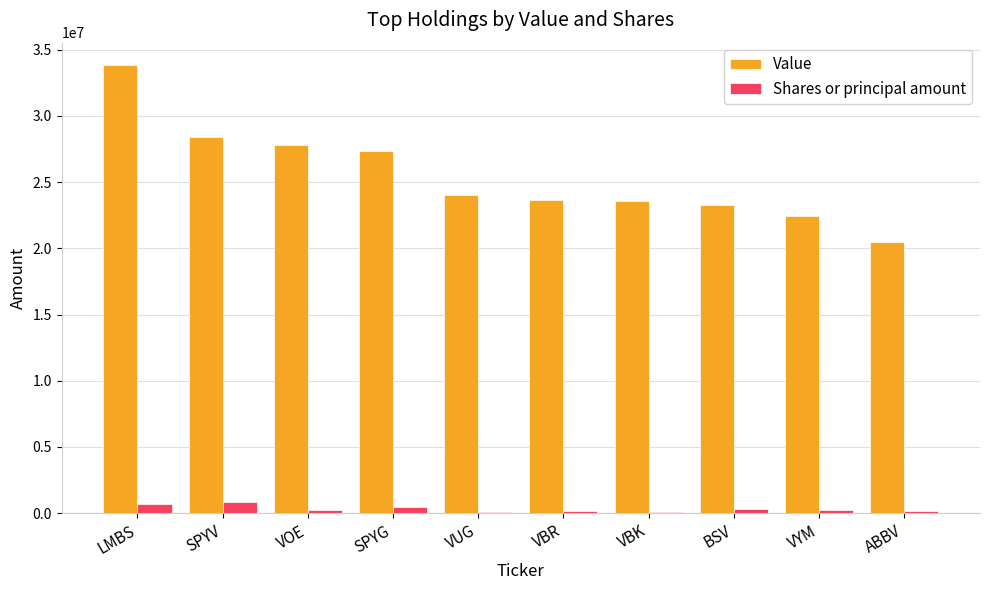

What is the sum of all Shares or principal amount values?

3278235